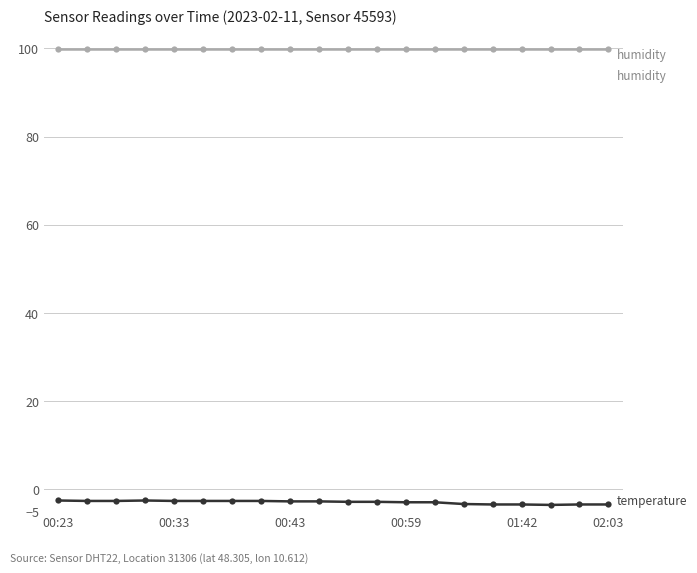

What is the smallest value displayed?

-3.5